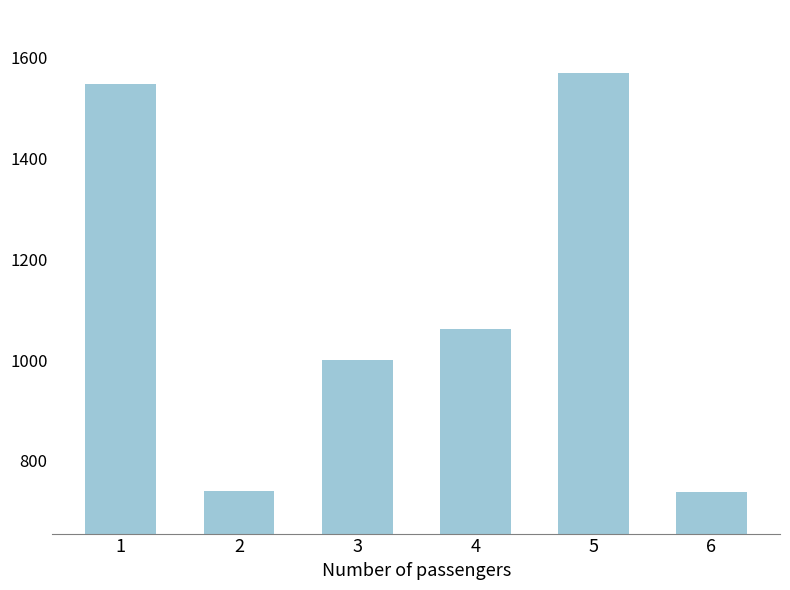

What is the difference between the maximum and minimum values?

831.6